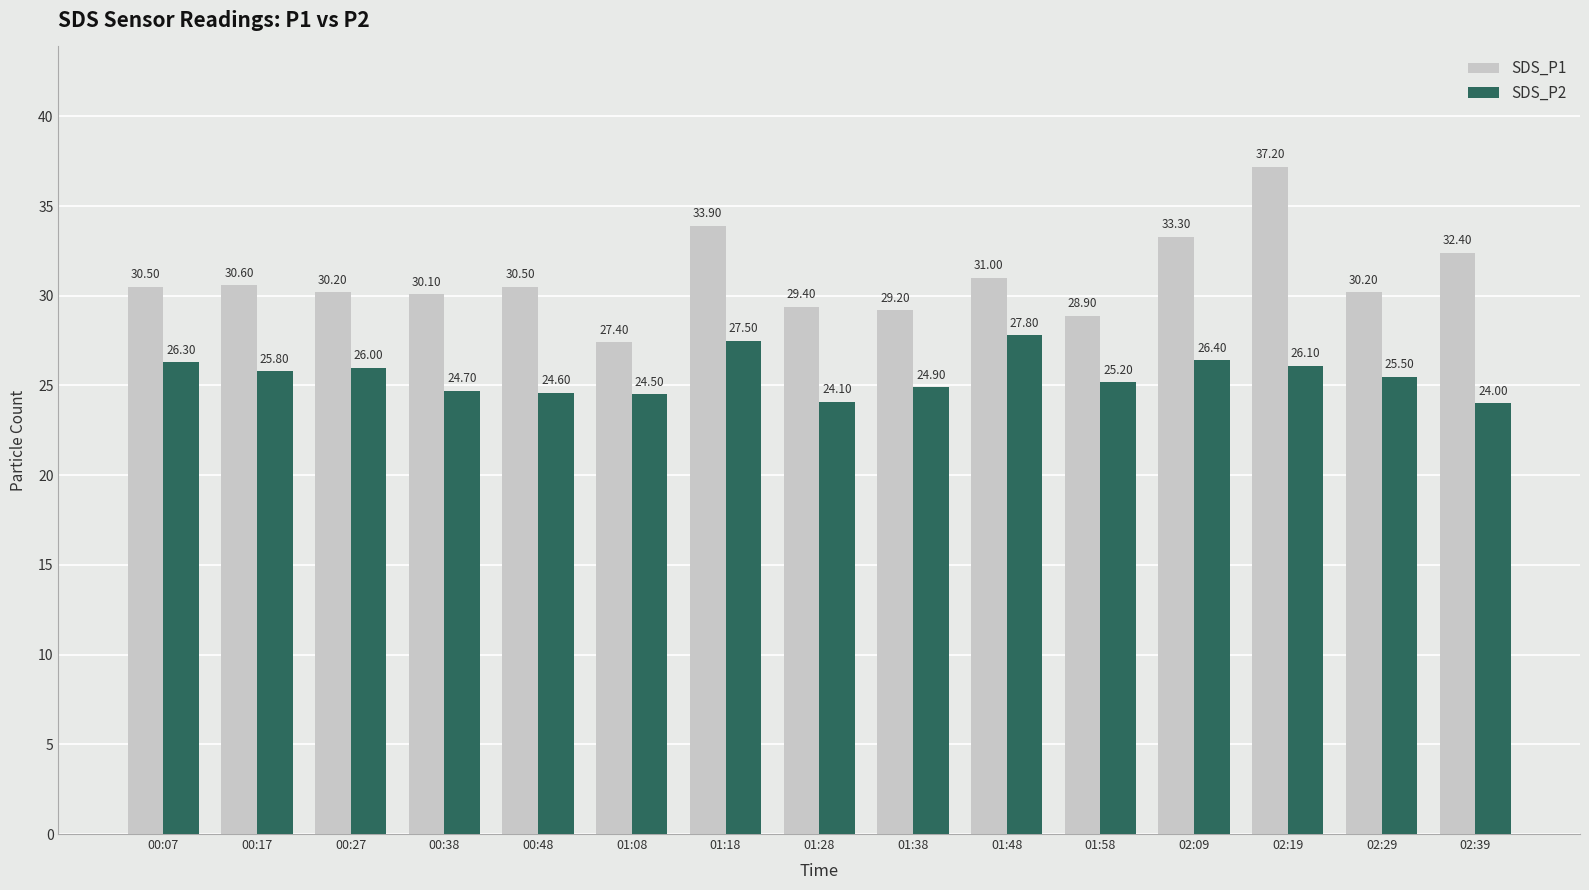

What is the spread (max minus min) of values at 02:39?

8.4